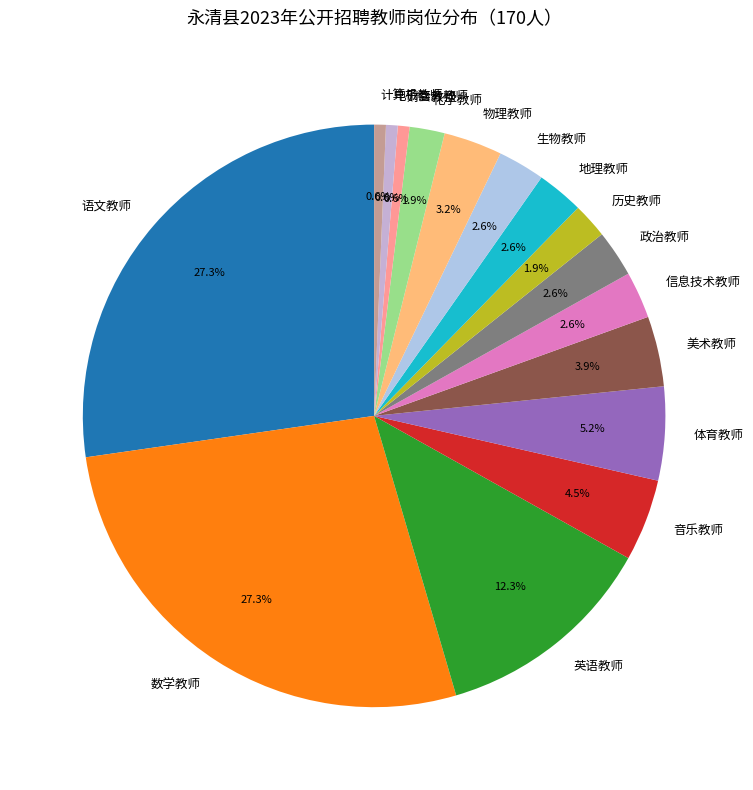

To the nearest percent, what percentage of the pie is 电子商务教师?

1%